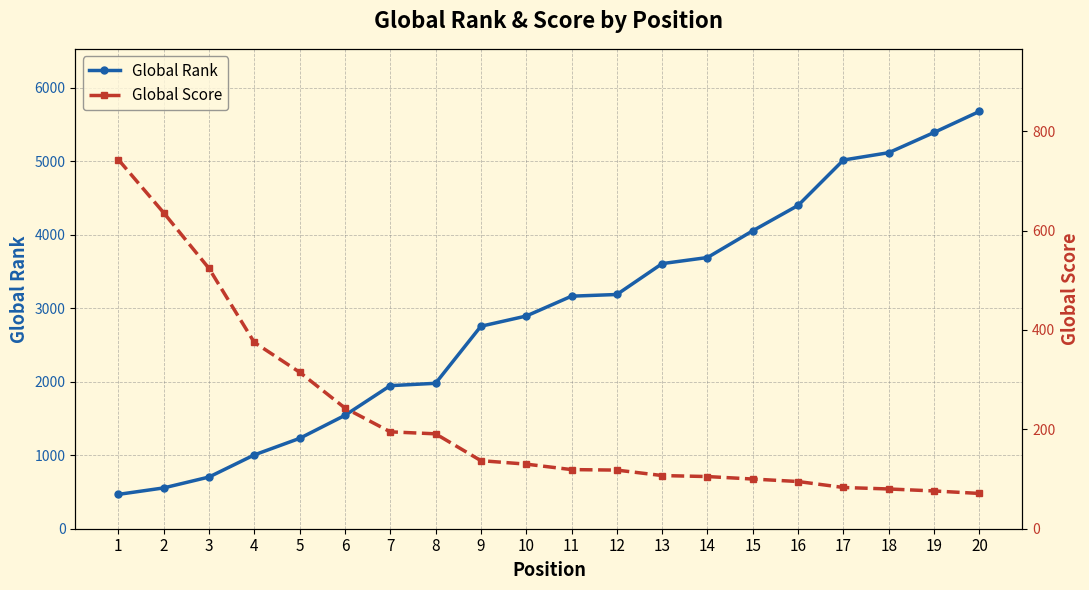

Reading left to right, what are all the values shown in this chart?

Global Rank: 1=467	2=555	3=703	4=1004	5=1229	6=1542	7=1946	8=1978	9=2754	10=2893	11=3163	12=3186	13=3606	14=3689	15=4053	16=4398	17=5015	18=5115	19=5390	20=5676
Global Score: 1=743	2=636	3=524	4=375	5=315	6=243	7=195	8=191	9=137	10=130	11=119	12=118	13=107	14=105	15=100	16=95	17=83	18=80	19=76	20=71